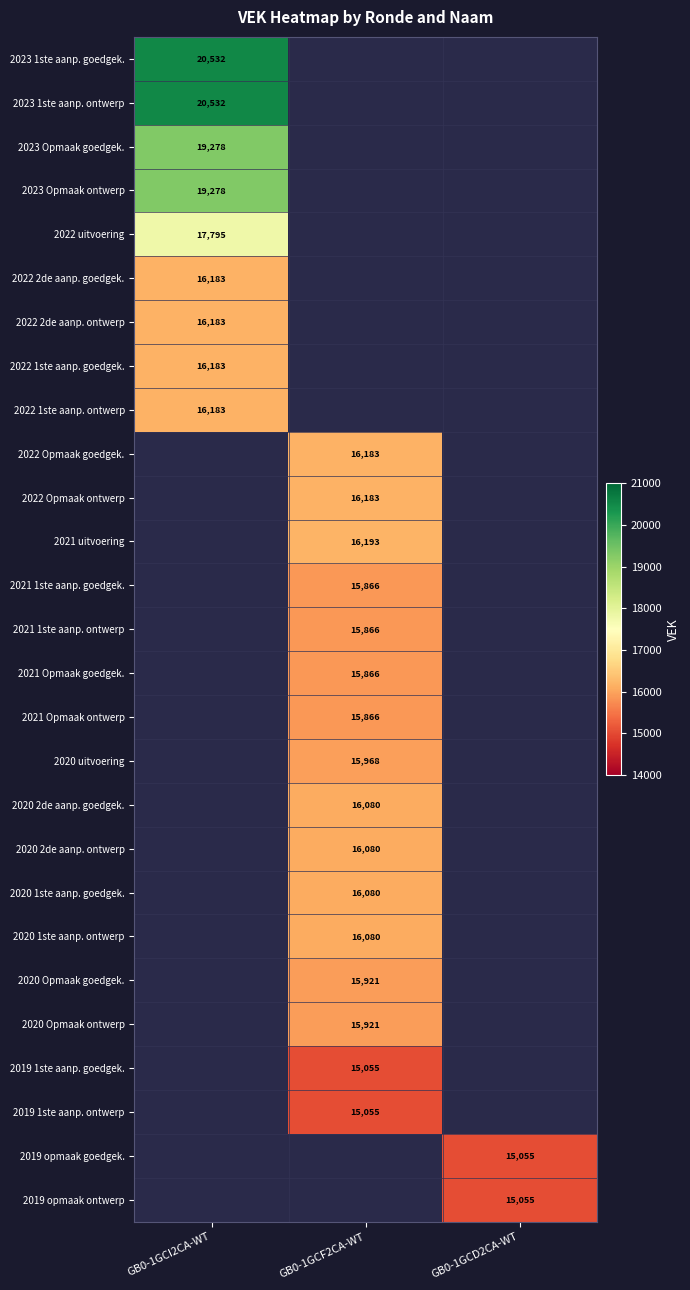

True or false: 2020 1ste aanp. goedgek. has a value of 22249 at GB0-1GCF2CA-WT.

False